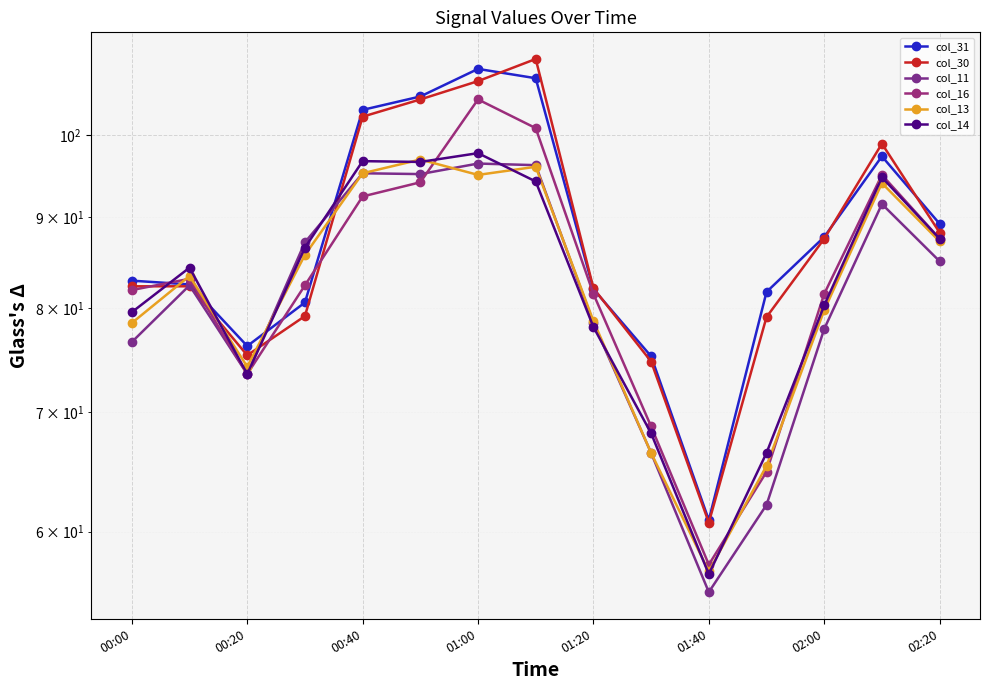

Reading left to right, list all the values displayed in this chart.

col_31: 82.9	82.5	76.2	80.6	103.3	105.1	108.9	107.6	82.0	75.2	60.9	81.7	87.7	97.3	89.2
col_30: 82.3	82.3	75.3	79.2	102.4	104.7	107.2	110.3	82.1	74.7	60.7	79.1	87.5	98.9	88.2
col_11: 76.6	82.4	73.5	87.1	95.2	95.1	96.4	96.2	78.5	66.4	55.5	62.1	77.9	91.5	85.0
col_16: 81.9	83.1	73.5	82.4	92.4	94.1	104.7	100.9	81.5	68.7	57.5	64.8	81.5	95.0	87.5
col_13: 78.5	83.4	74.2	85.7	95.2	96.9	95.0	96.0	78.7	66.4	57.0	65.3	79.8	94.0	87.2
col_14: 79.6	84.3	73.5	86.5	96.7	96.6	97.7	94.2	78.1	68.1	56.8	66.4	80.3	94.7	87.5